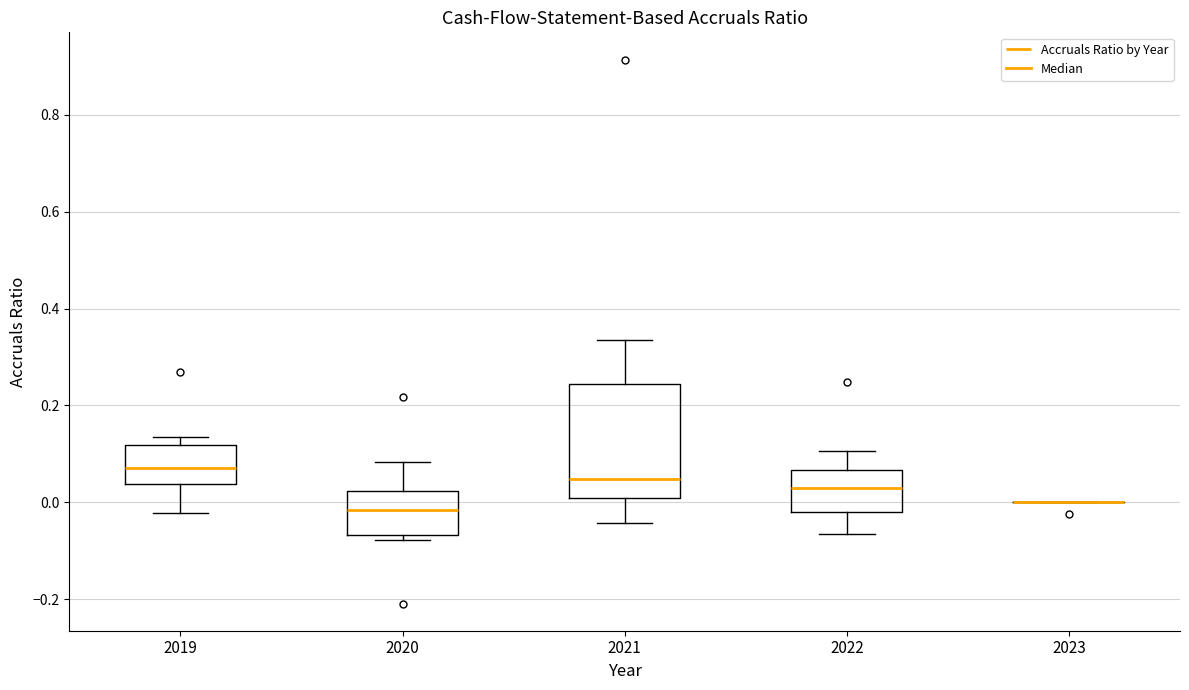

Reading left to right, transcribe this box plot: for each box, give where its median line is, the range the box spans, and where its two whiskers end, as read against the y-axis. The values are not printed on the chart, so give them approximately, as read against the axis.

2019: median 0.08, box 0.04 to 0.12, whiskers -0.02 to 0.14
2020: median -0.02, box -0.06 to 0.02, whiskers -0.08 to 0.08
2021: median 0.04, box 0.00 to 0.24, whiskers -0.04 to 0.34
2022: median 0.04, box -0.02 to 0.06, whiskers -0.06 to 0.10
2023: box collapsed to a line at 0.00, whiskers 0.00 to 0.00